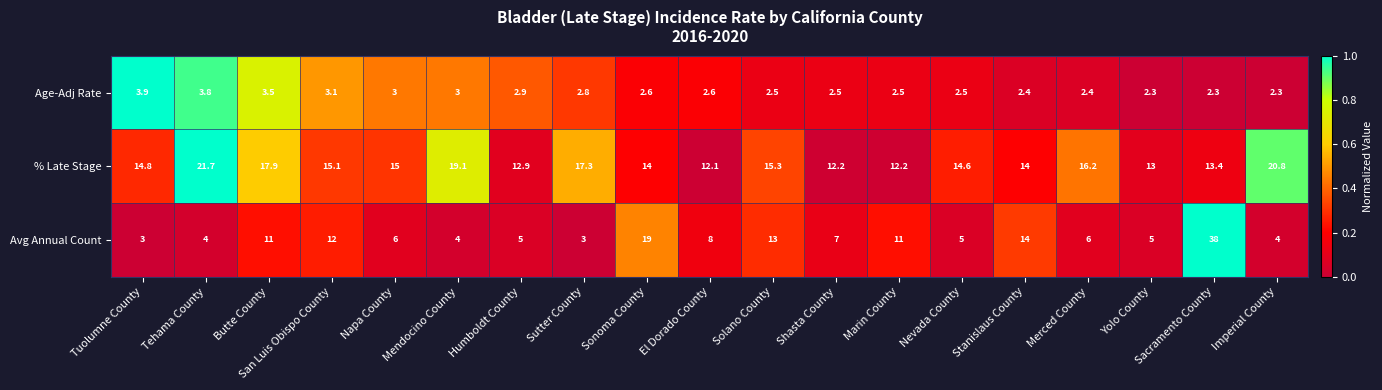

What is the greatest value displayed?

38.0